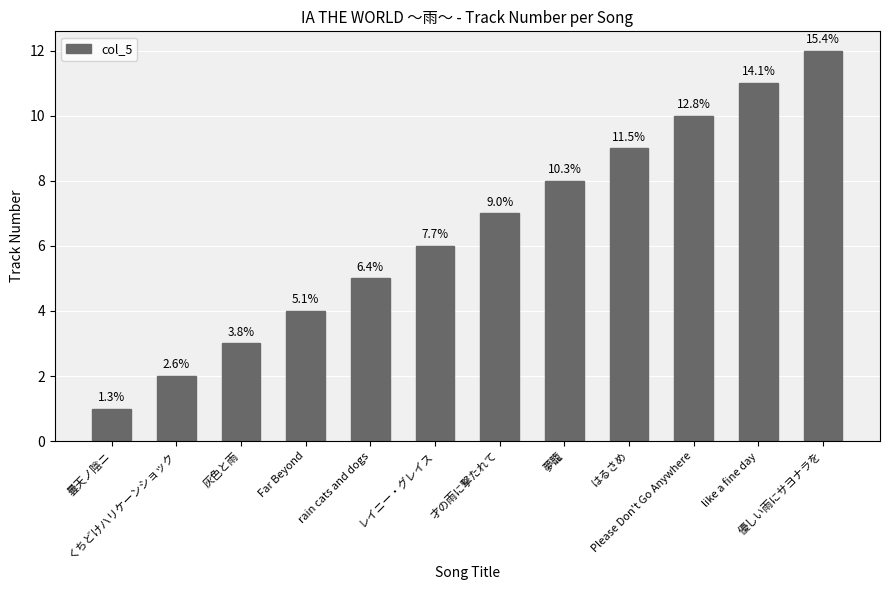

How many bars are there in total?

12